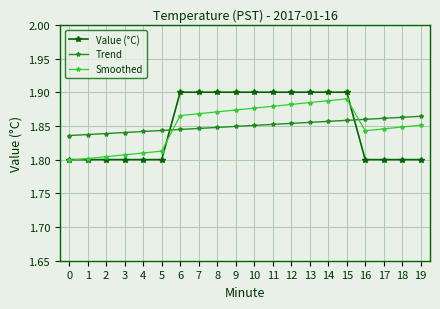

What is the difference between the second highest and minimum values in the Smoothed series?

0.1